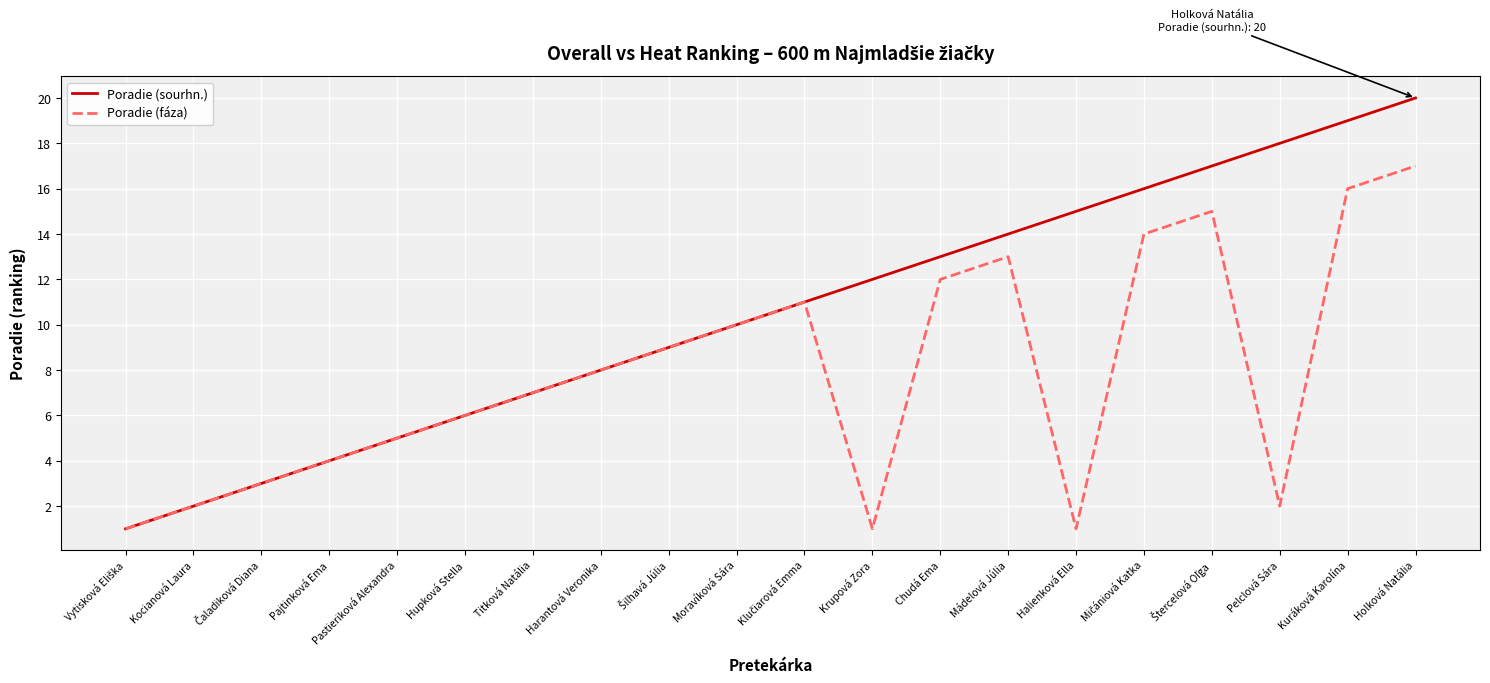

What is the minimum value shown in the chart?

1